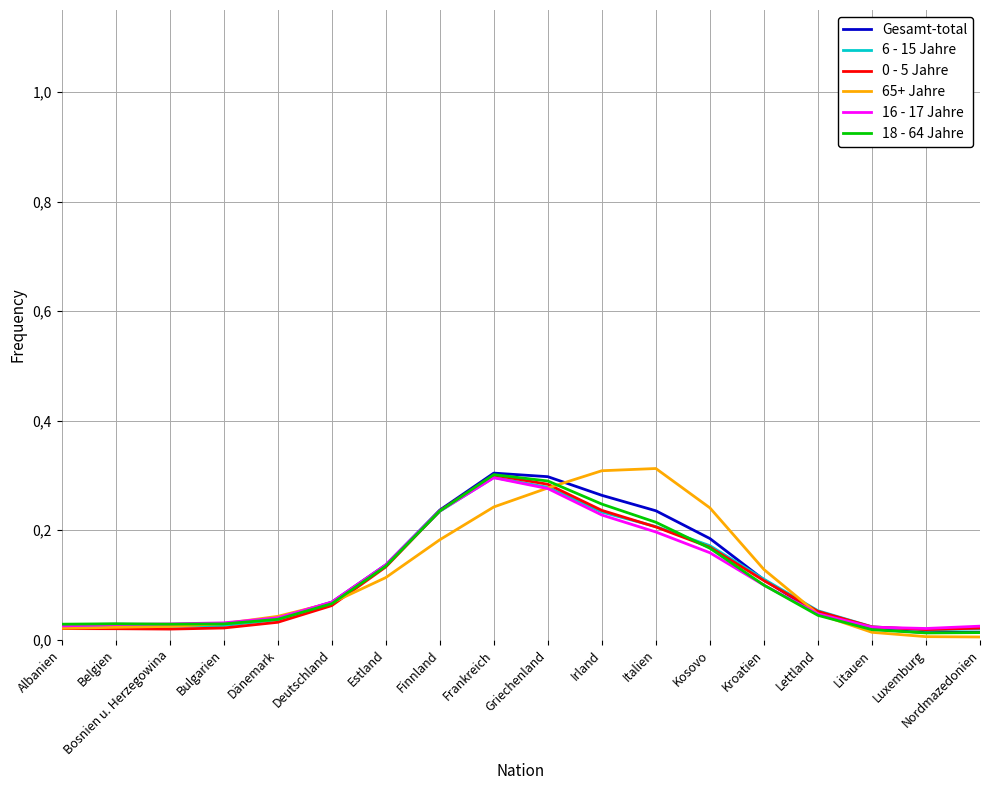

Where is the first local minimum for 18 - 64 Jahre?

Bosnien u. Herzegowina